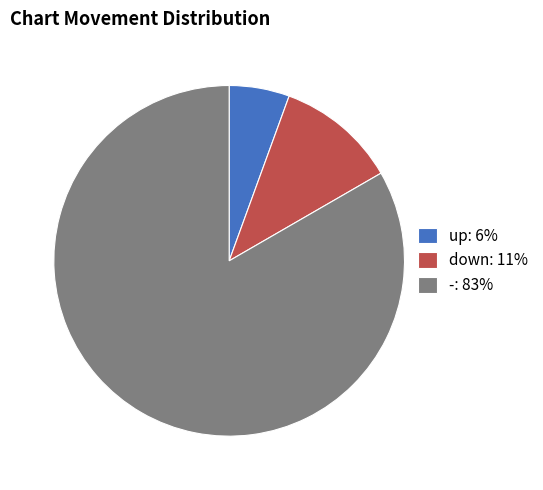

How many segments does this pie chart have?

3